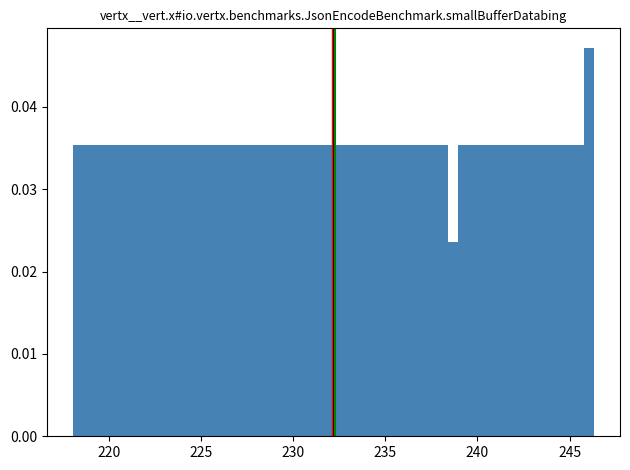

Read against the x-axis, roughly where is the centre of the tallest bar?

246.0